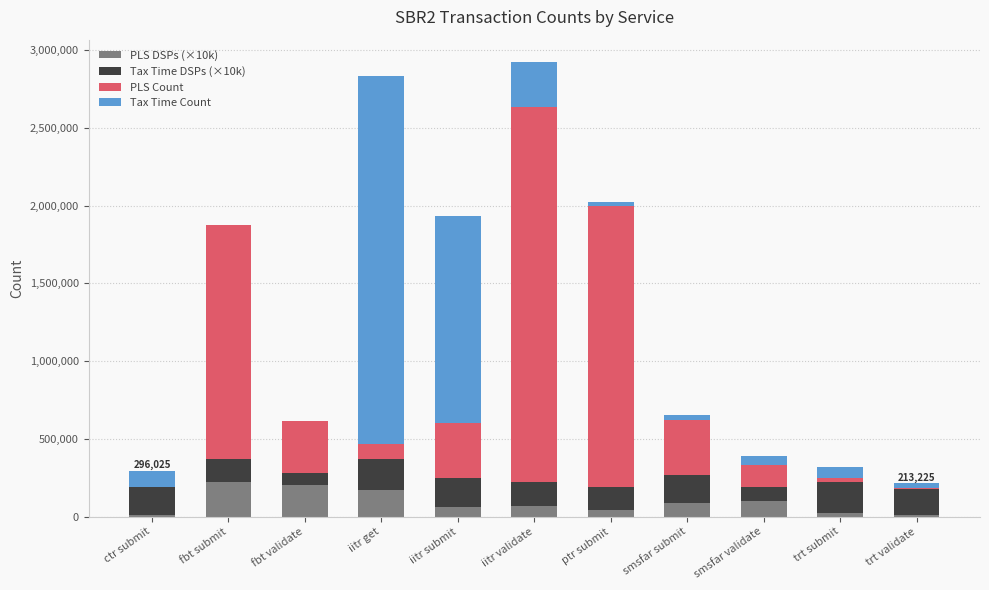

The PLS DSPs (×10k) series shows 220000 at fbt submit. True or false?

True